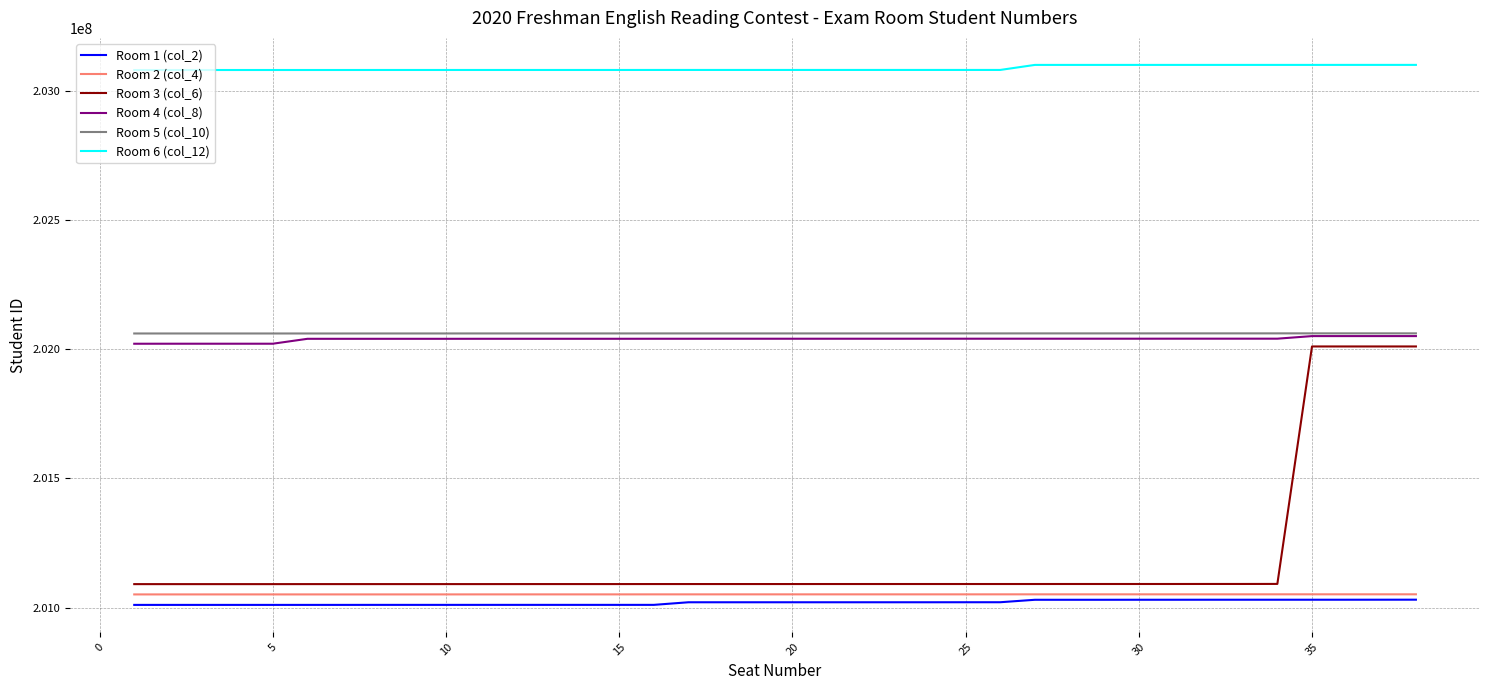

Which series has the widest spread of values?

Room 3 (col_6)